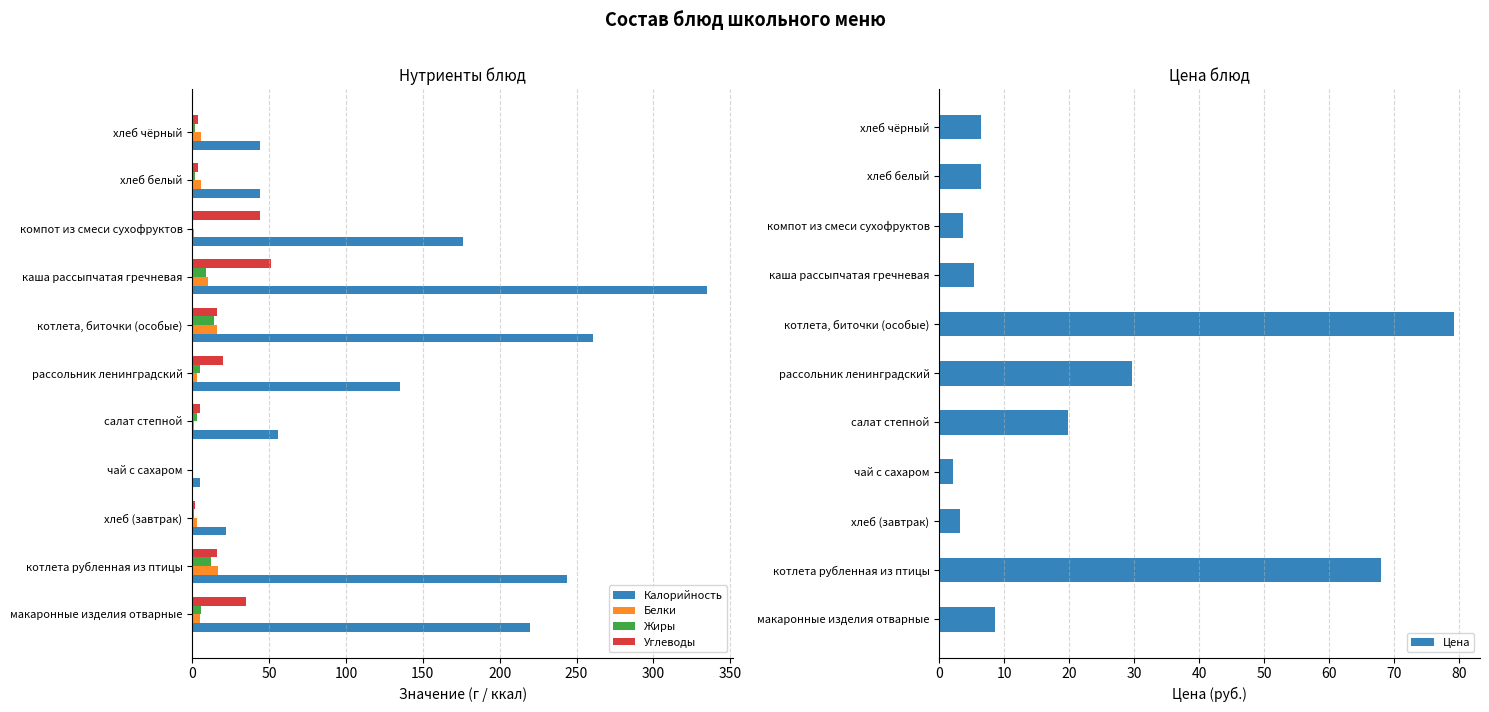

Is it true that Калорийность equals 154 at котлета рубленная из птицы?

False